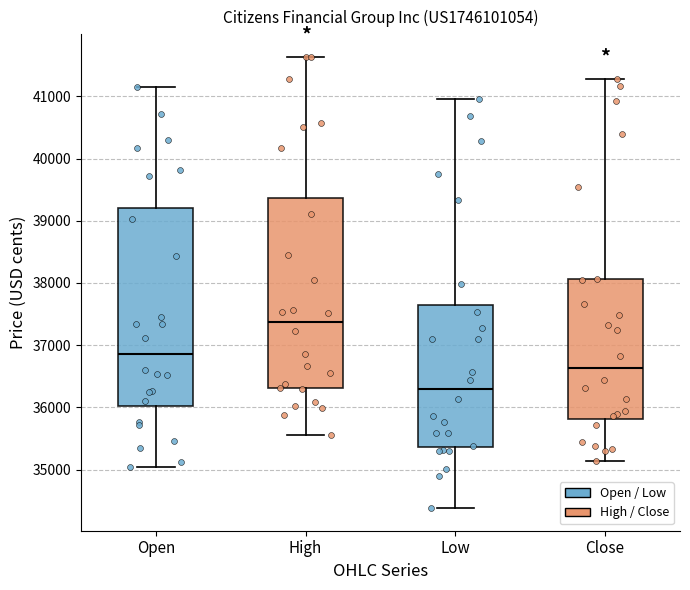

Comparing the boxes themselves (not the whiskers), which one is the tallest?

Open